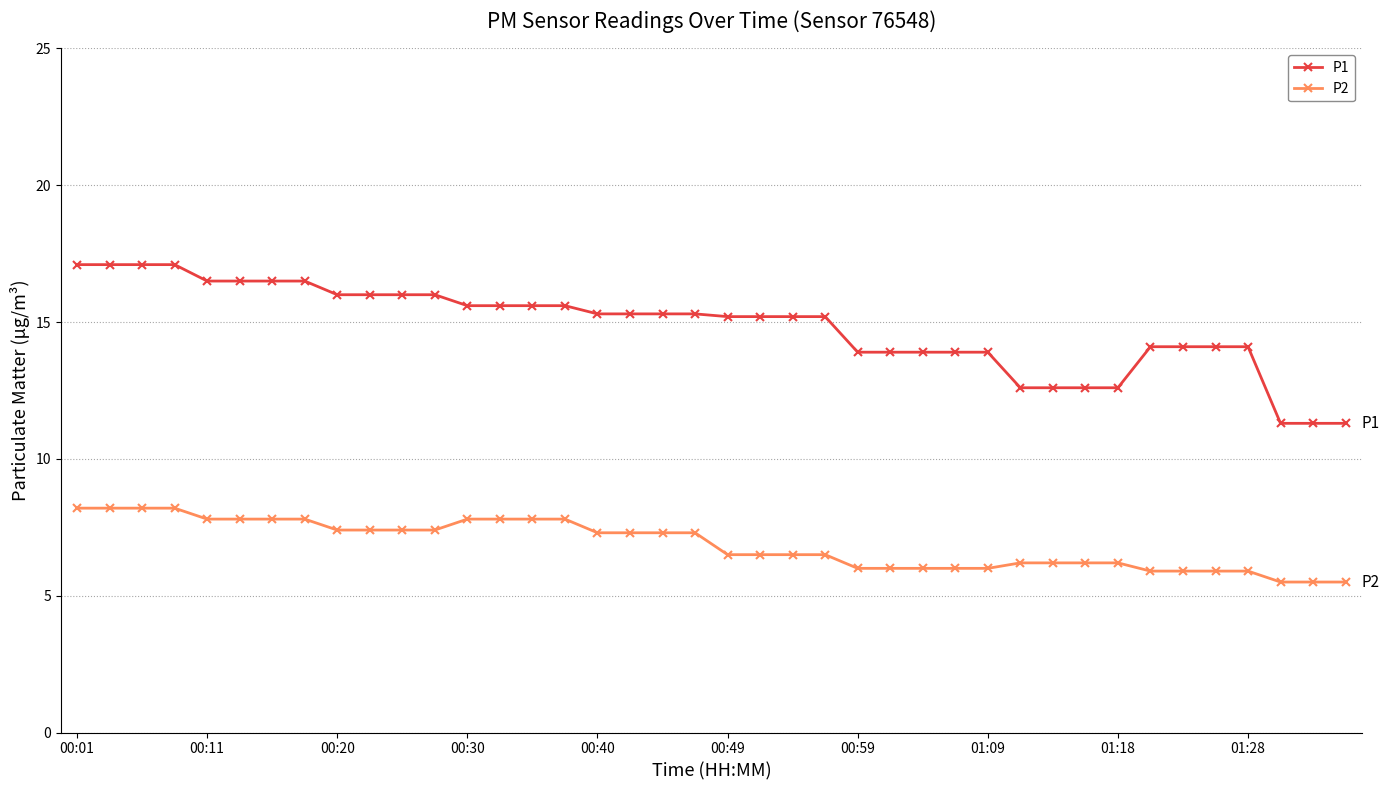

Rank the series by their maximum value, from lowest to highest.

P2, P1